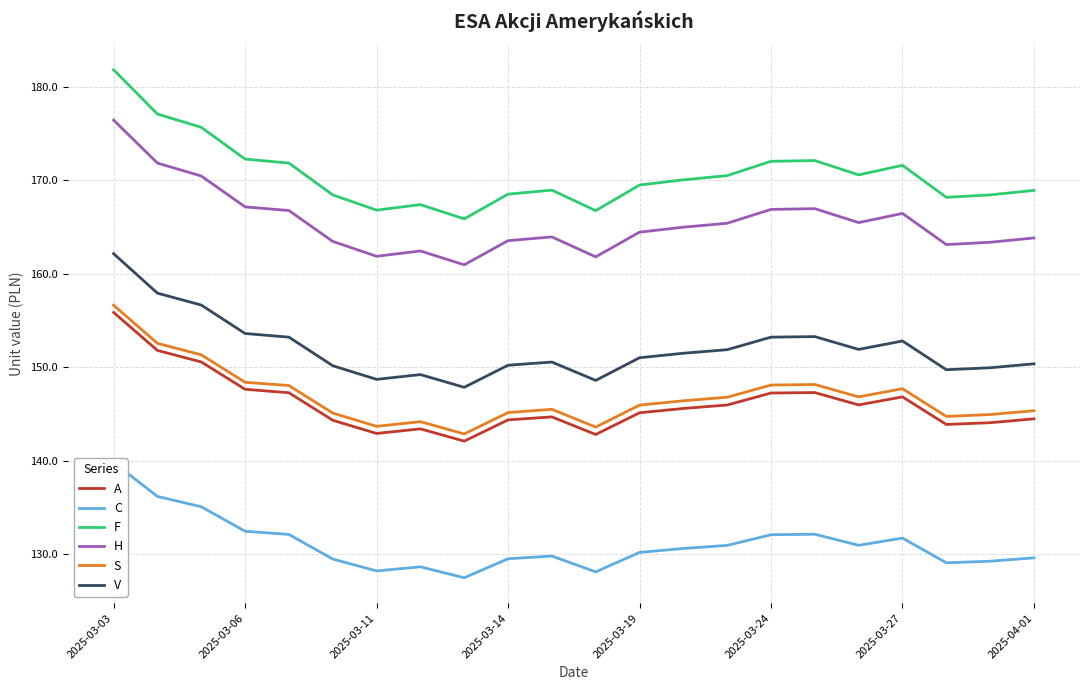

What is the highest value of the A series?

155.9